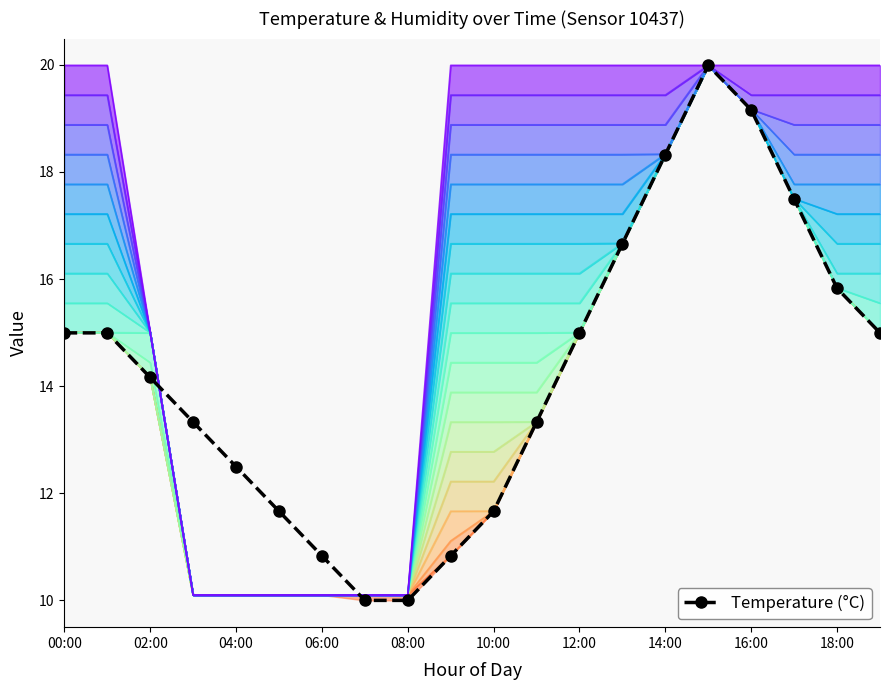

What is the value of the 8th point from the left?

10.0